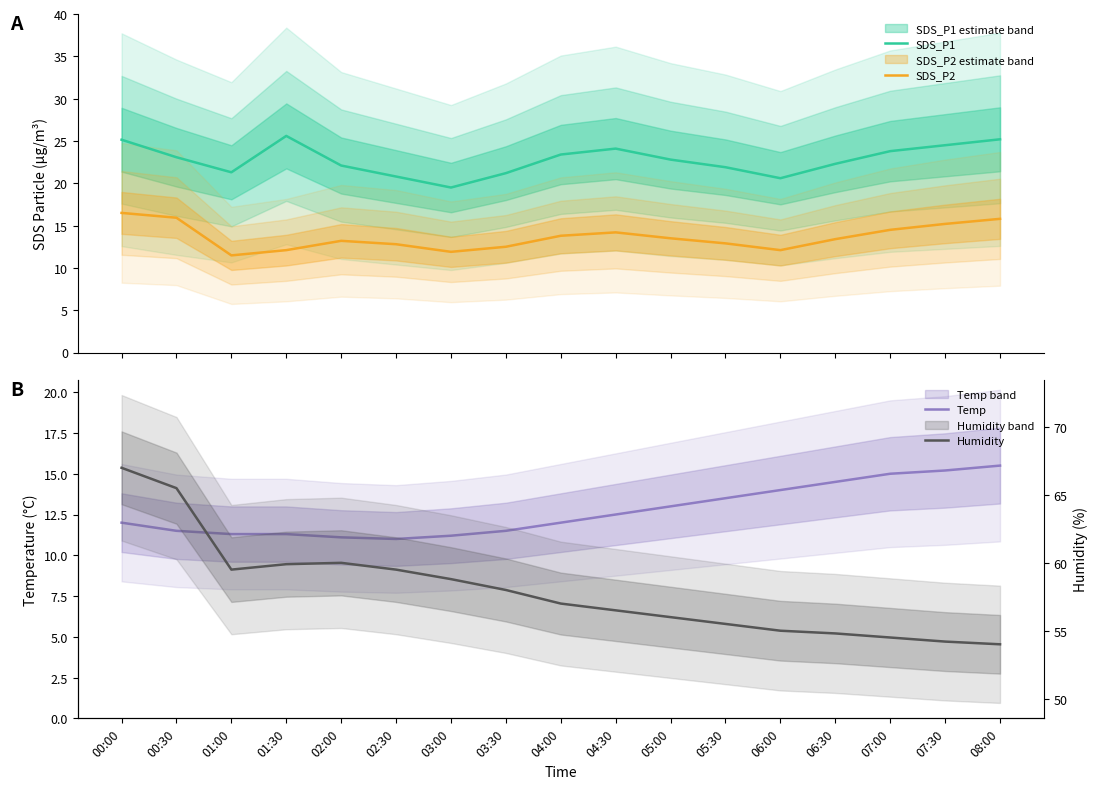

What is the label of the 12th point from the left?

05:30